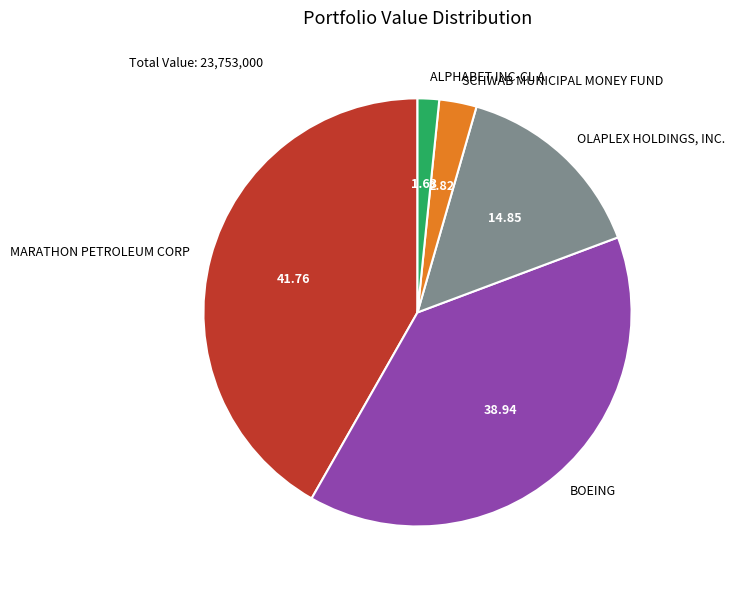

How many slices are in this pie chart?

5